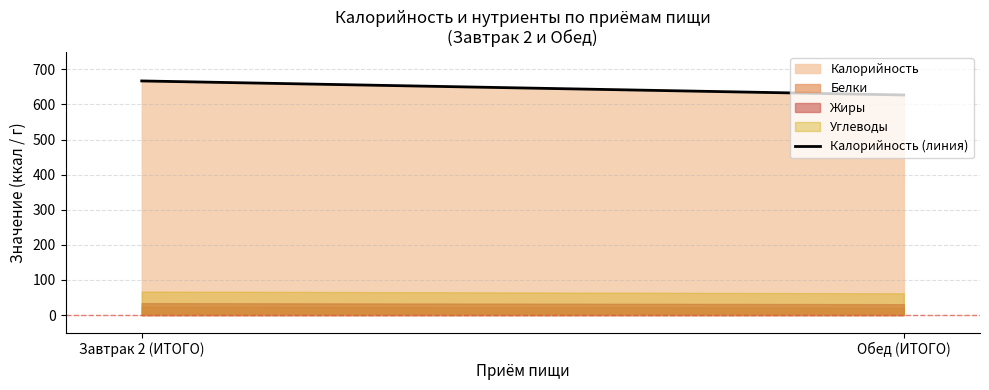

The chart shows a value of 153 at Завтрак 2 (ИТОГО). True or false?

False